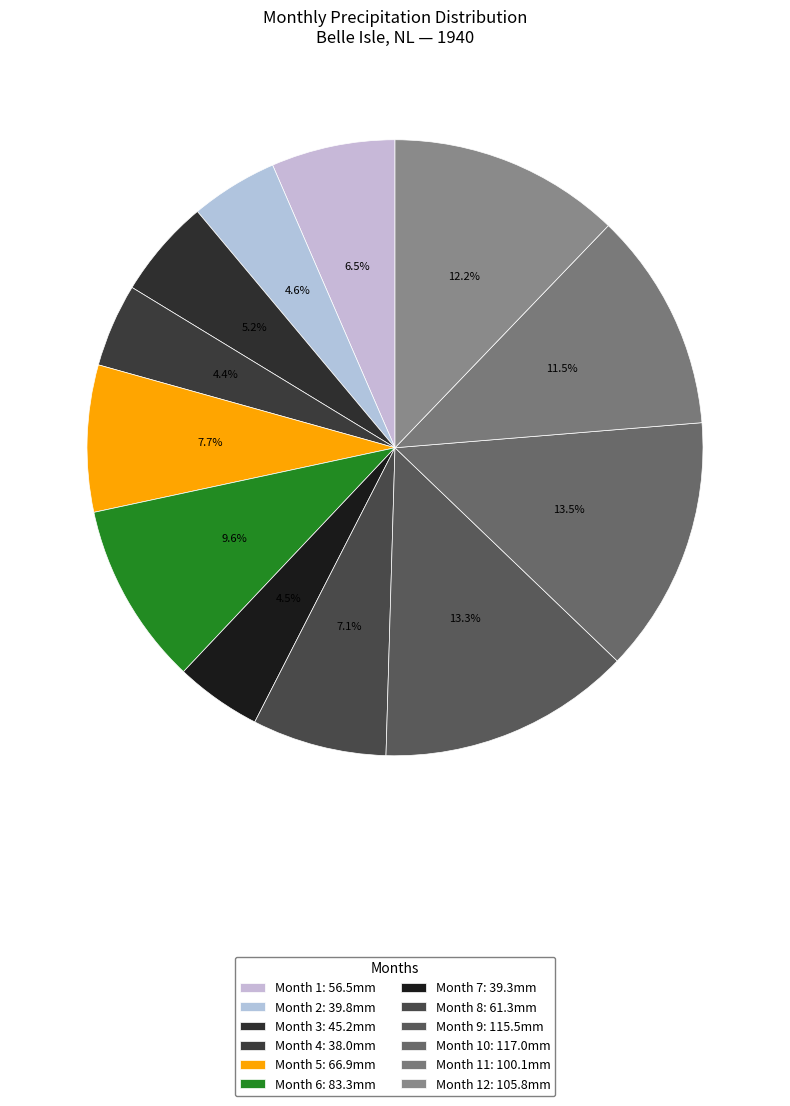

How many slices are in this pie chart?

12